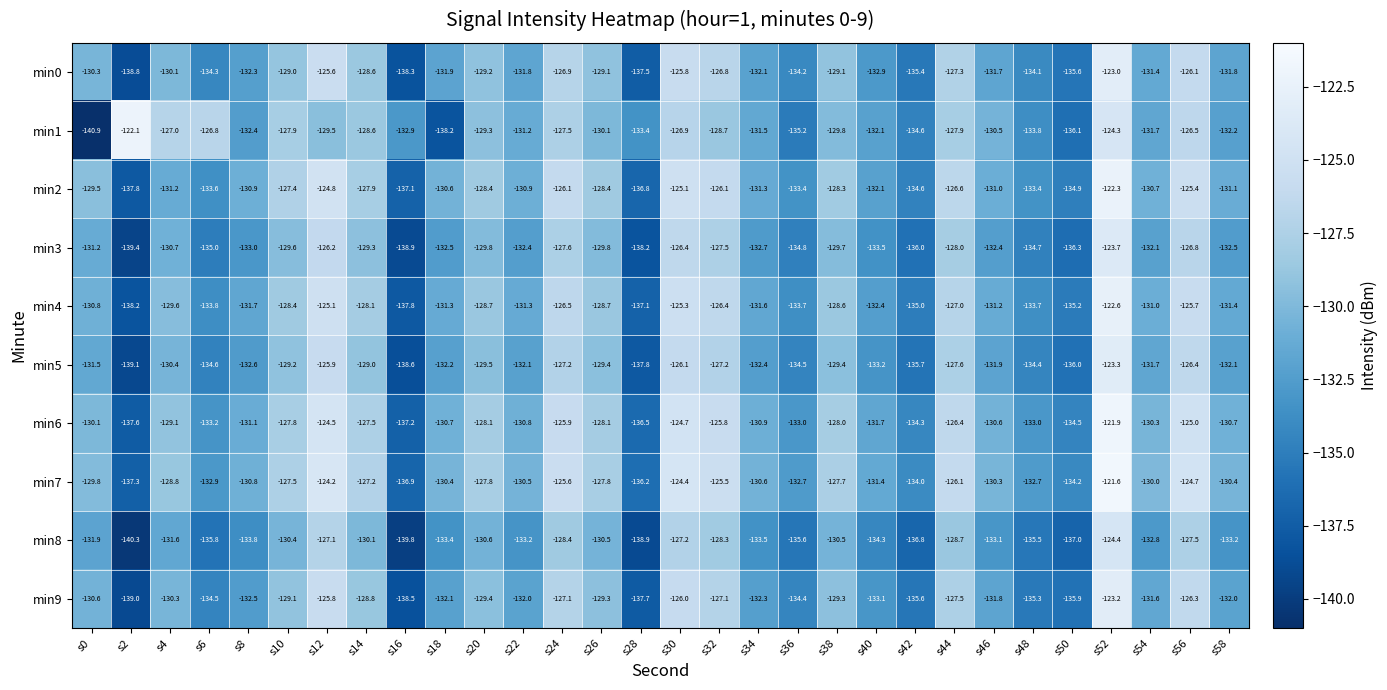

Read the min7 value at s42.

-134.0